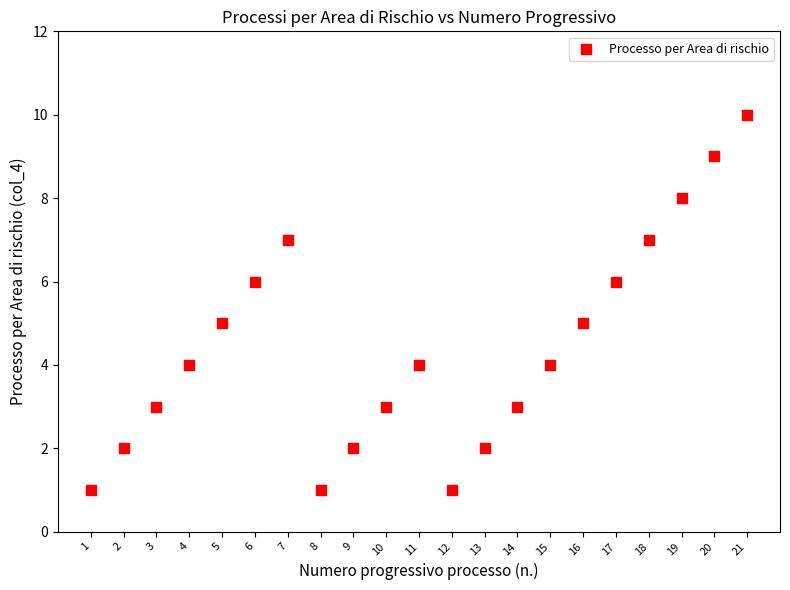

What is the range of Y values (max minus min)?

9